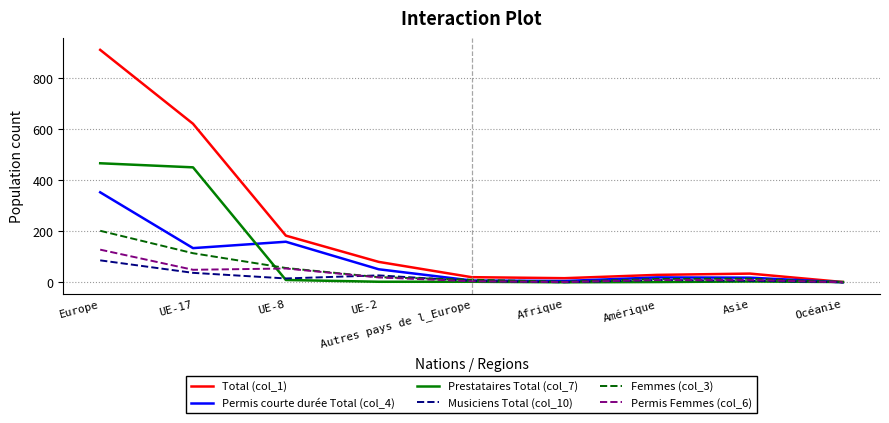

What is the average value of the Musiciens Total (col_10) series?

21